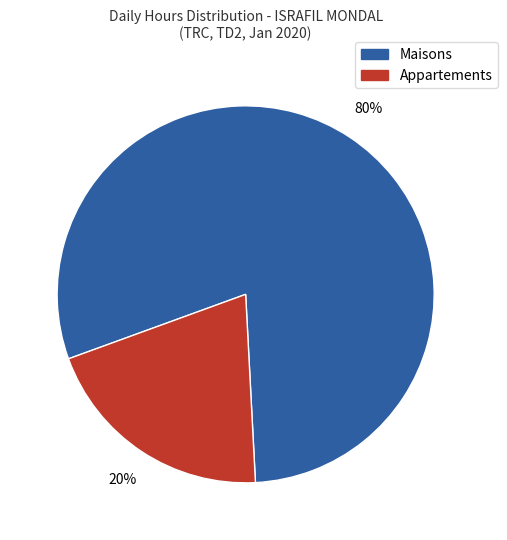

Is there a majority slice in this chart?

Yes